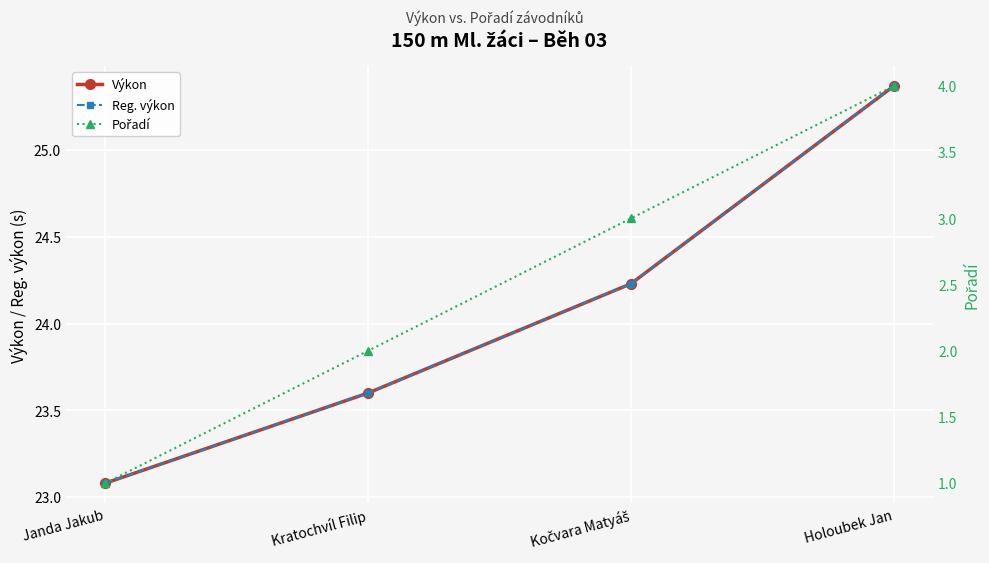

True or false: Výkon and Reg. výkon intersect in this chart.

False